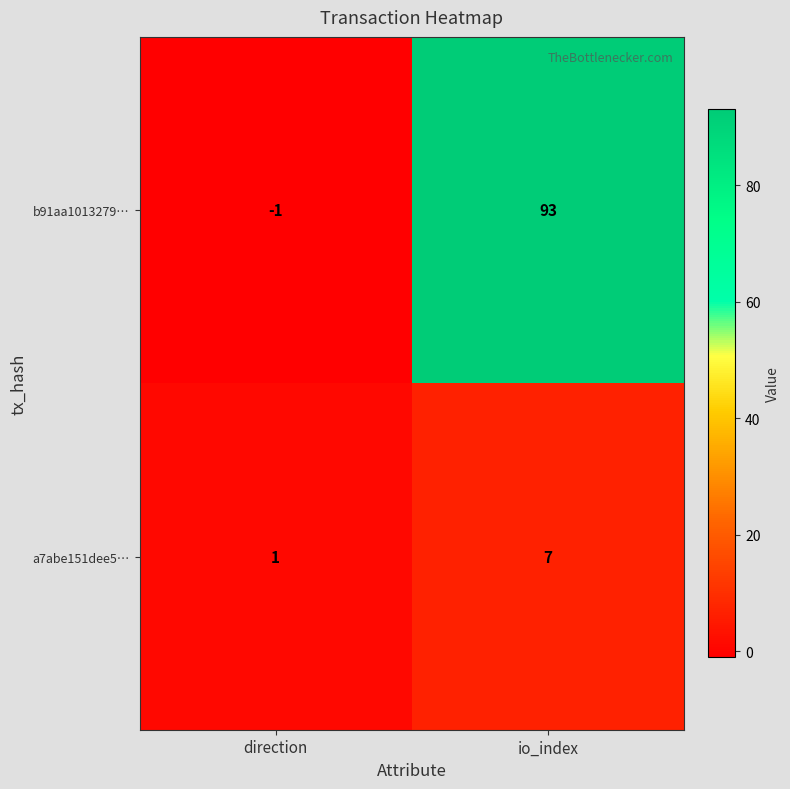

List the series in order of their peak value, lowest first.

a7abe151dee5…, b91aa1013279…